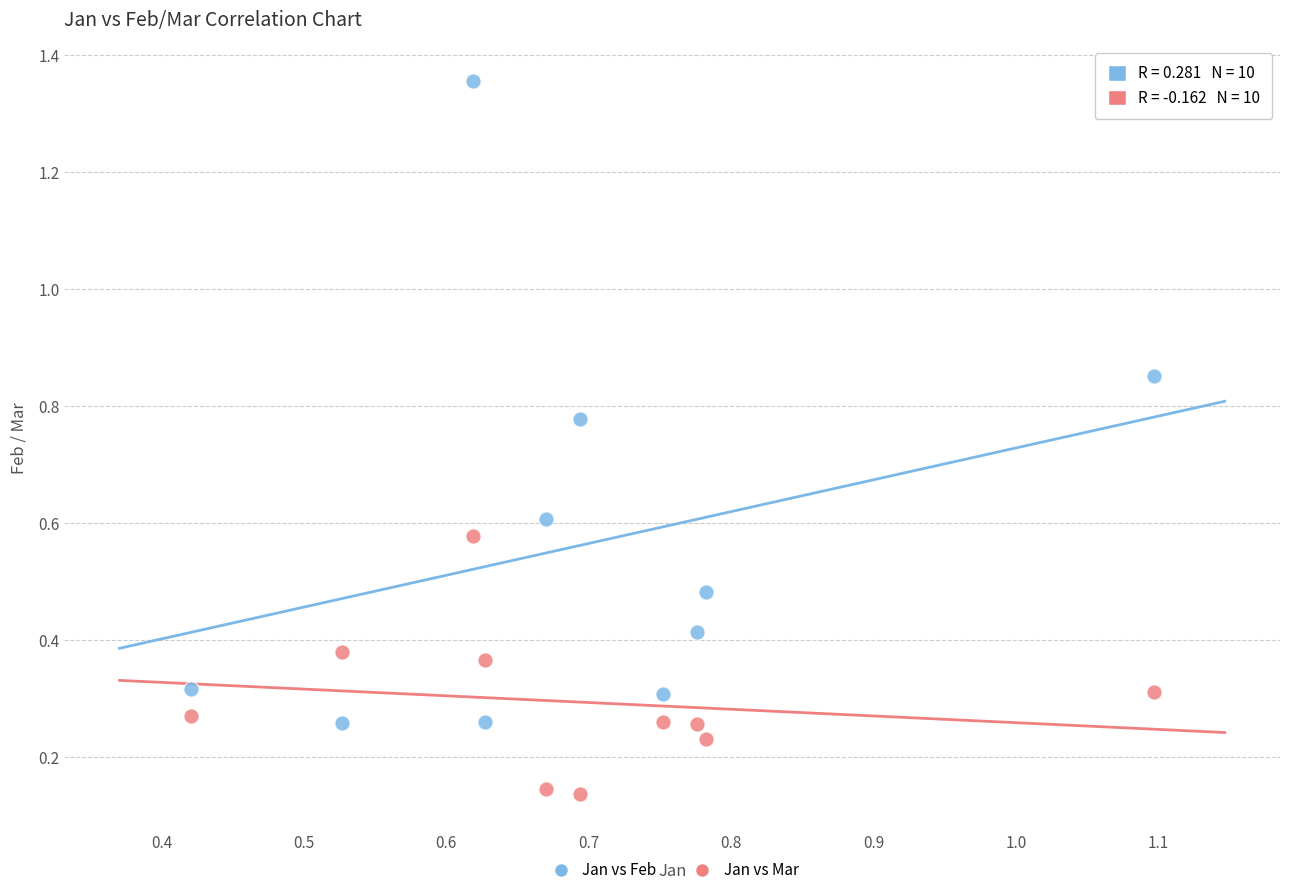

Which series contains the lowest Y value?

Jan vs Mar